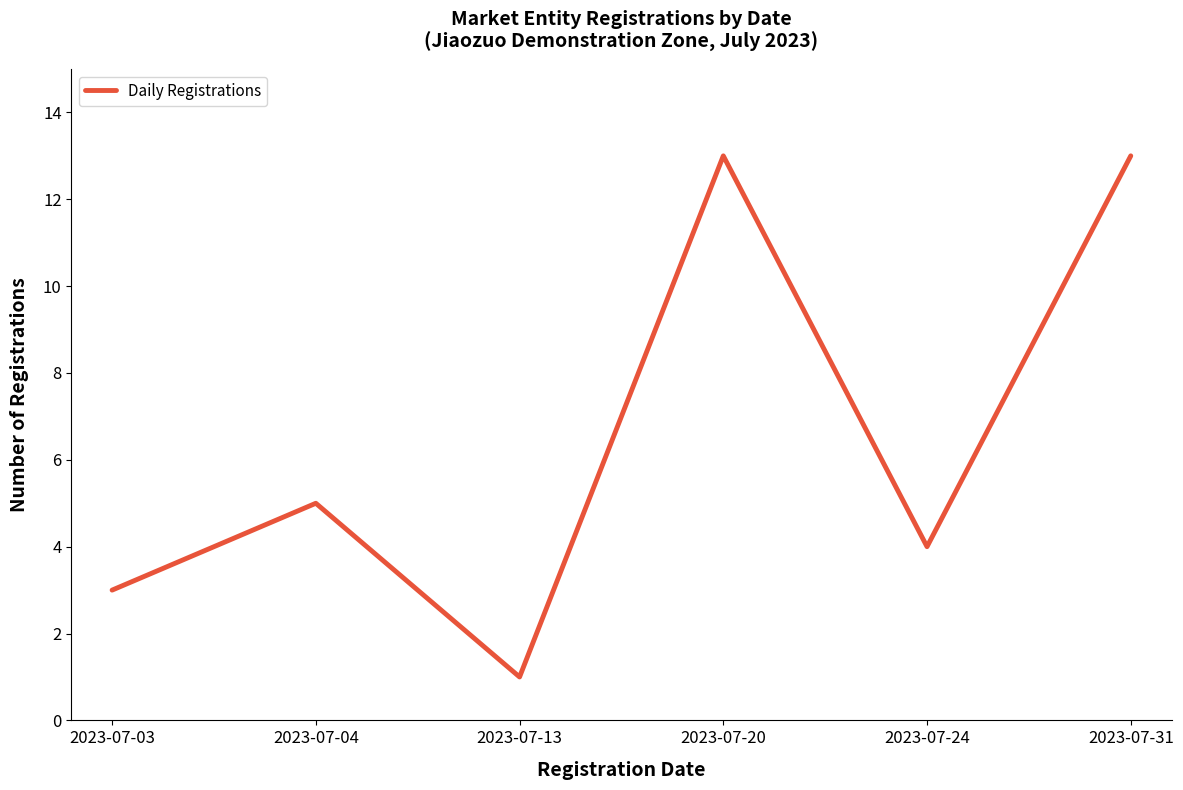

Which label corresponds to the smallest value in the chart?

2023-07-13